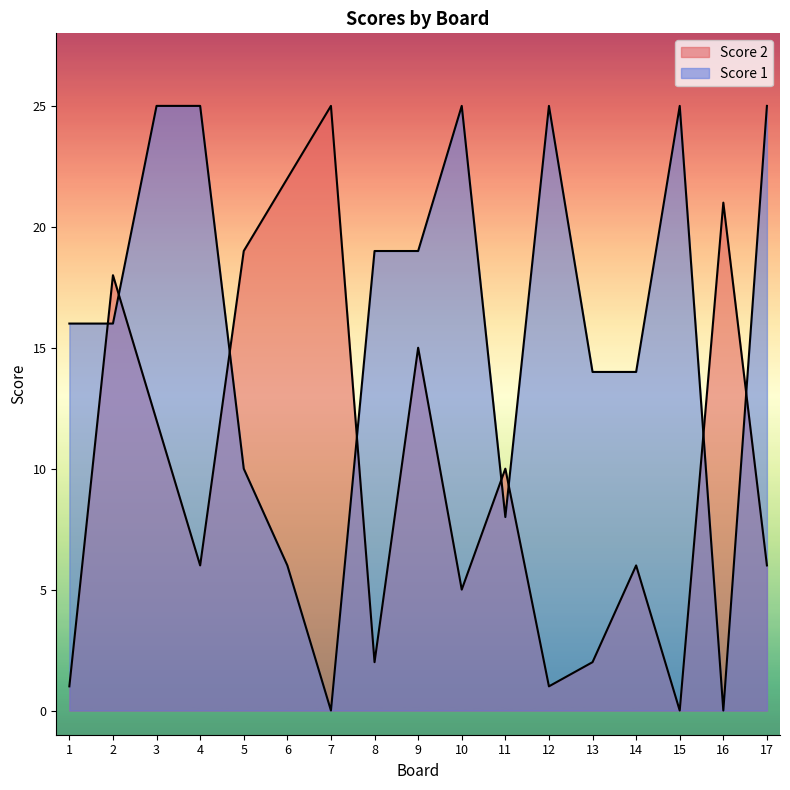

How many lines are shown in the chart?

2